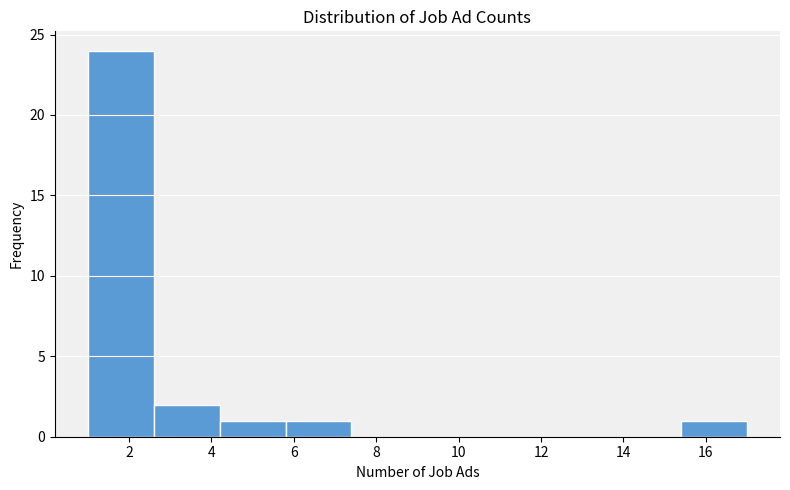

How tall is the bar that spans 2.6 to 4.2 on the x-axis? The values are not printed on the chart, so give them approximately, as read against the axis.

2